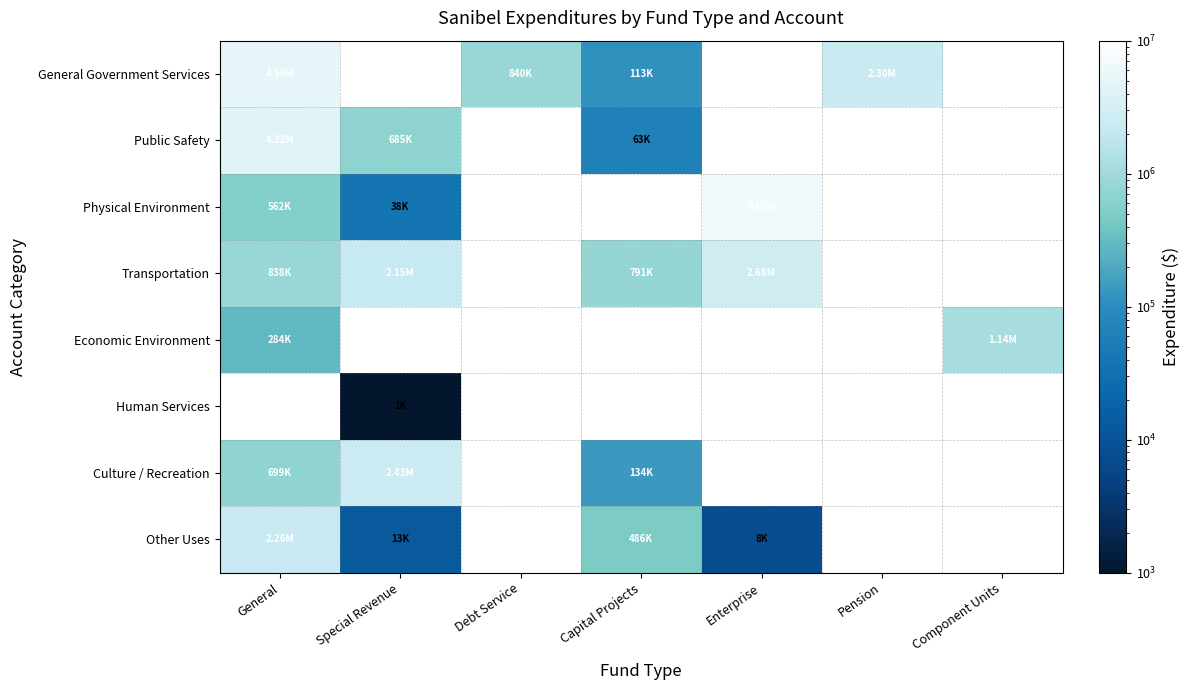

At how many categories does at least one series exceed 2858782?

2